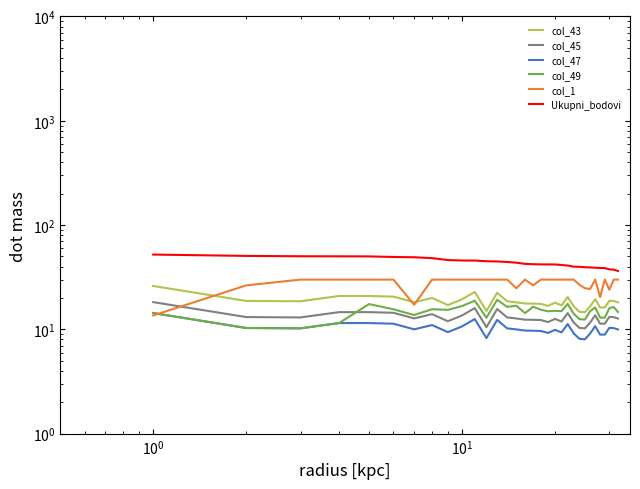

What is the difference between the maximum and minimum values in the col_43 series?

11.5